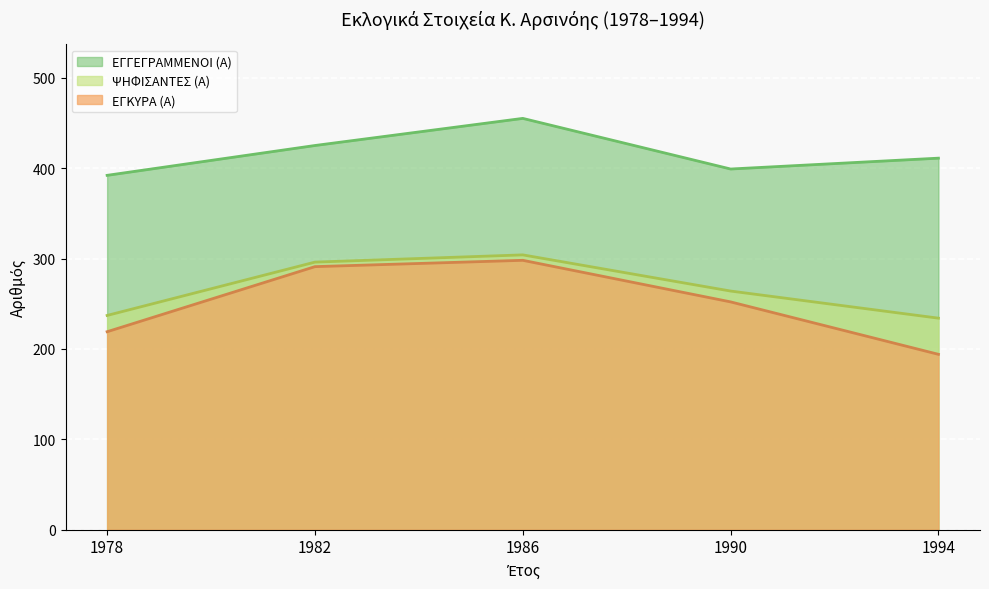

At which label is ΨΗΦΙΣΑΝΤΕΣ (Α) closest to 269?

1990